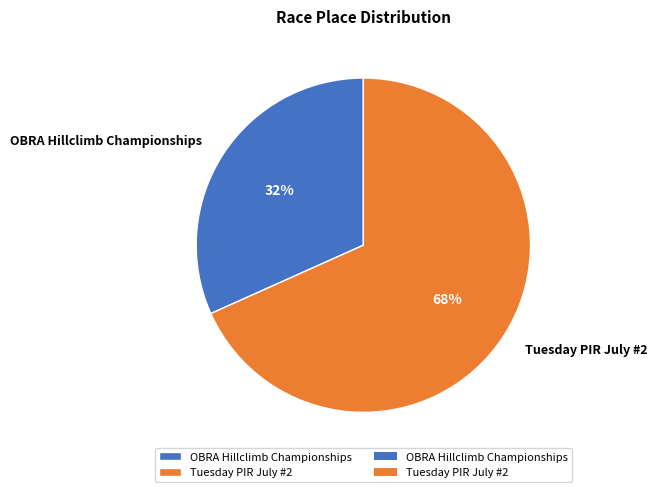

What is the ratio of the value at OBRA Hillclimb Championships to the value at Tuesday PIR July #2?

0.5